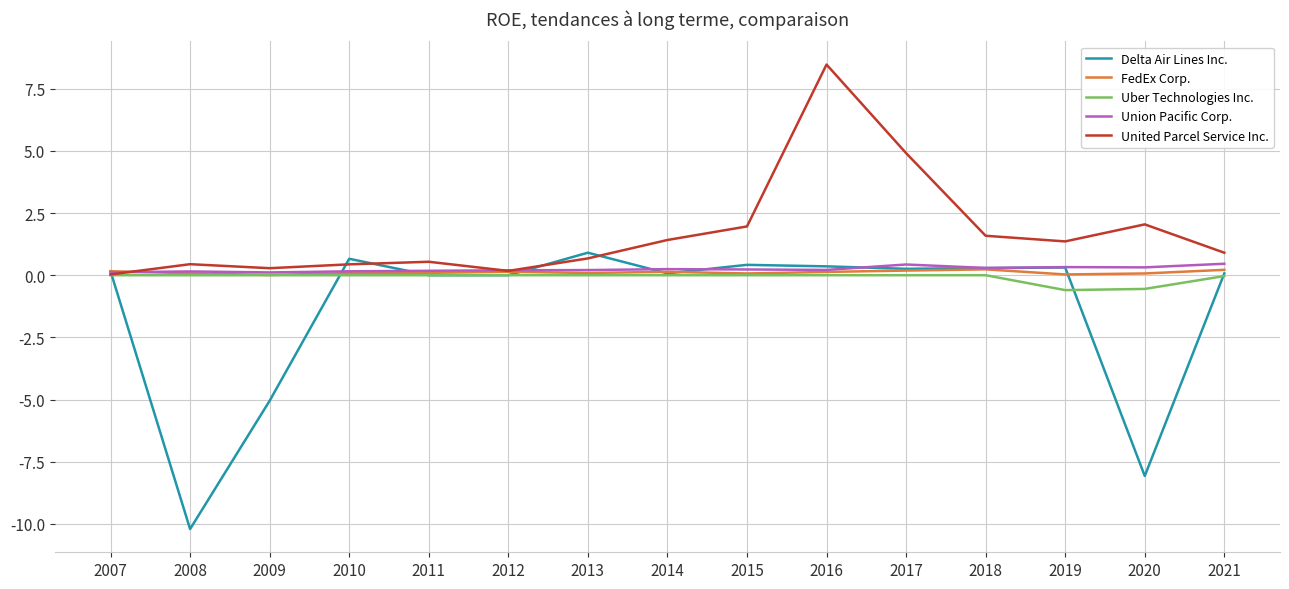

Is it true that Delta Air Lines Inc. equals 0.3 at 2018?

True